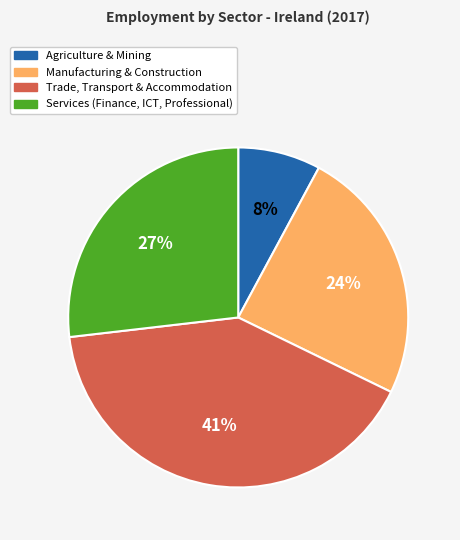

Is there a majority slice in this chart?

No